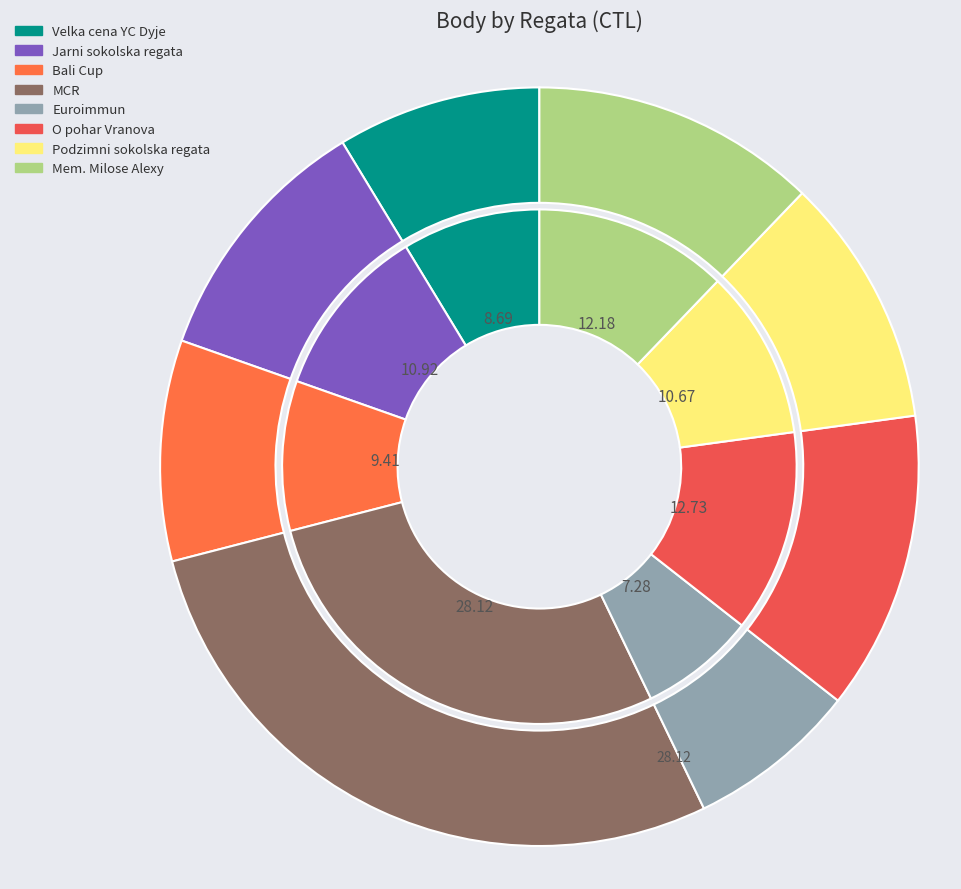

True or false: 172153 accounts for 27% of the total.

False